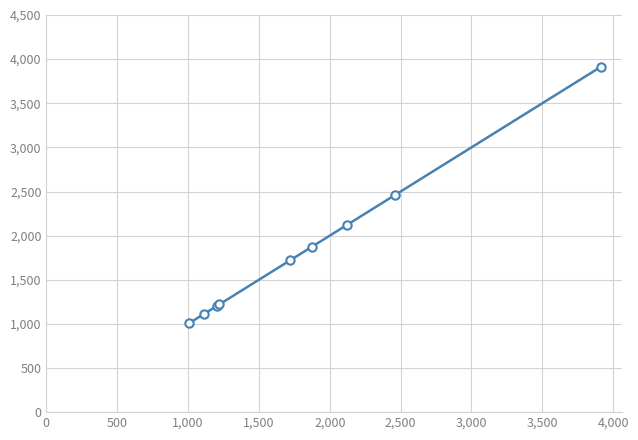

How many data points are less than 1720?

4